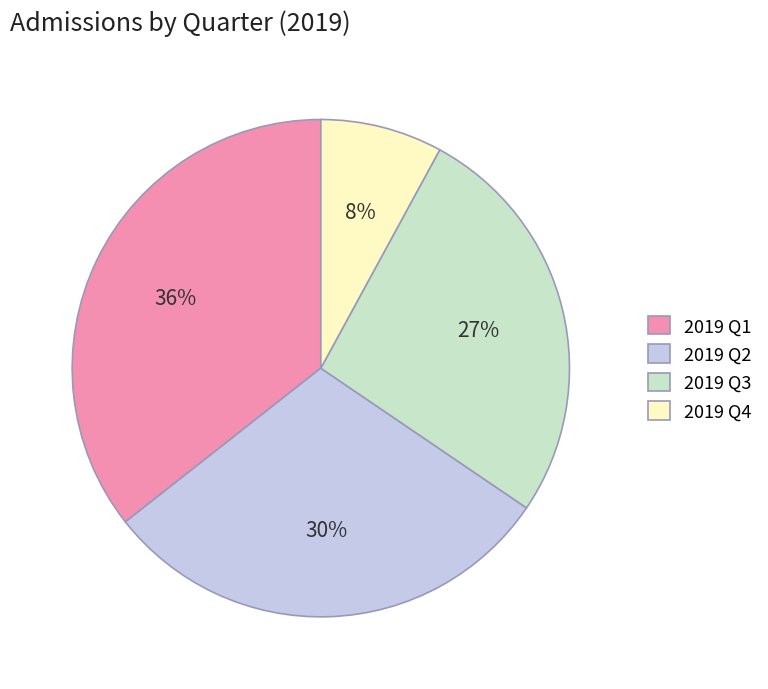

To the nearest percent, what percentage of the pie is 2019 Q4?

8%